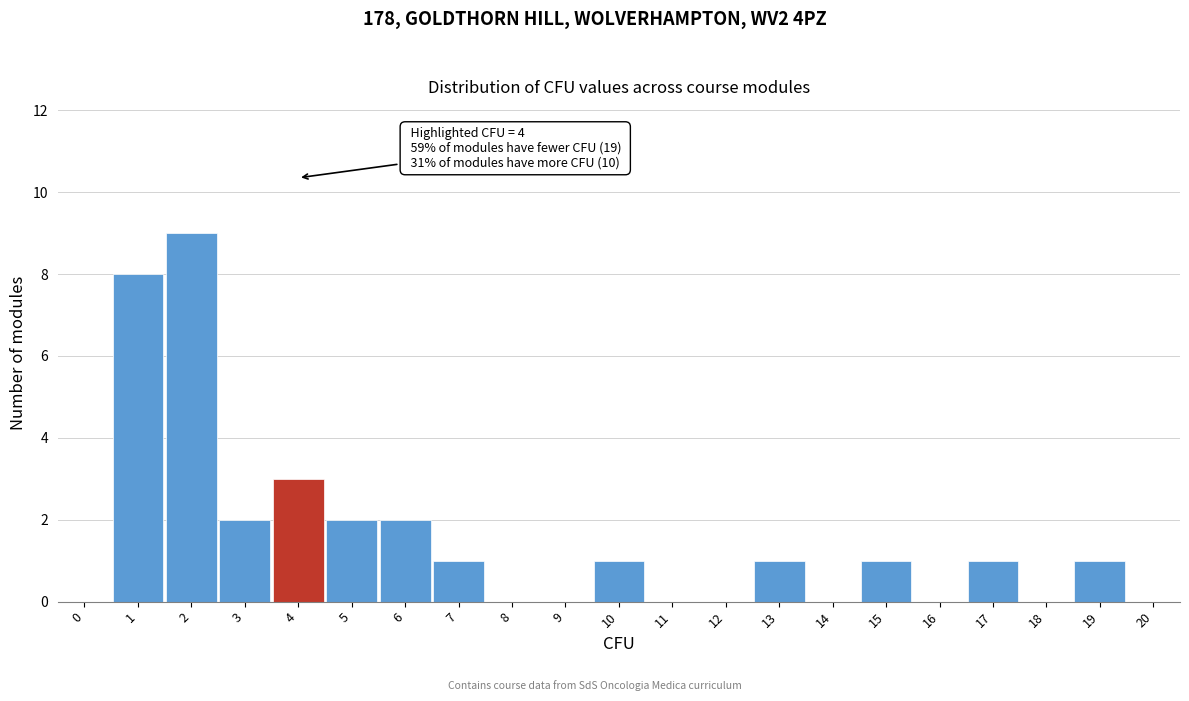

Over which range of the x-axis is the bar tallest?

1.5 to 2.5